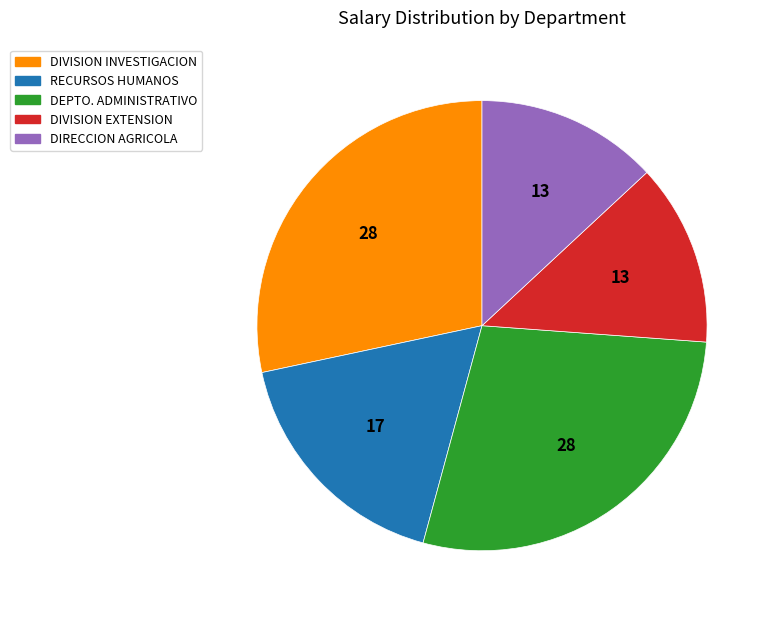

What is the ratio of the value at DEPTO. ADMINISTRATIVO to the value at DIVISION INVESTIGACION?

1.0